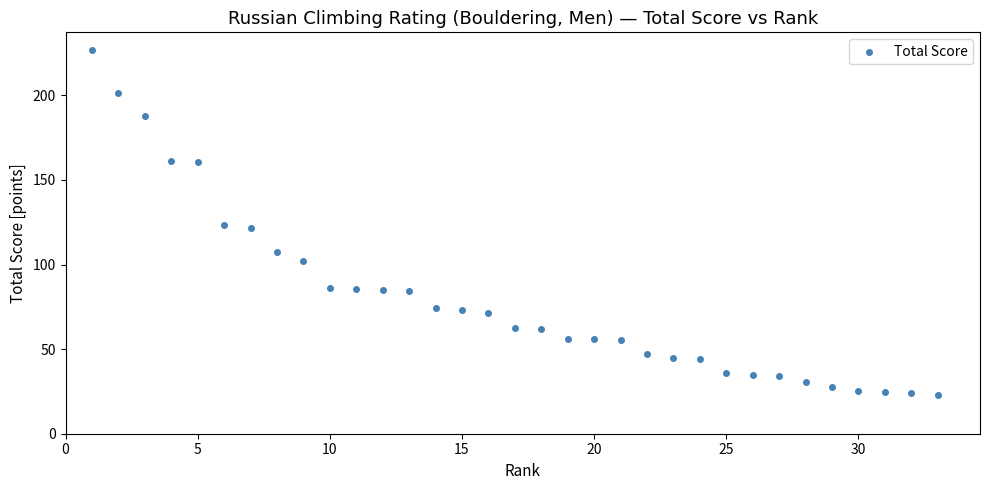

What is the range of Y values (max minus min)?

204.0